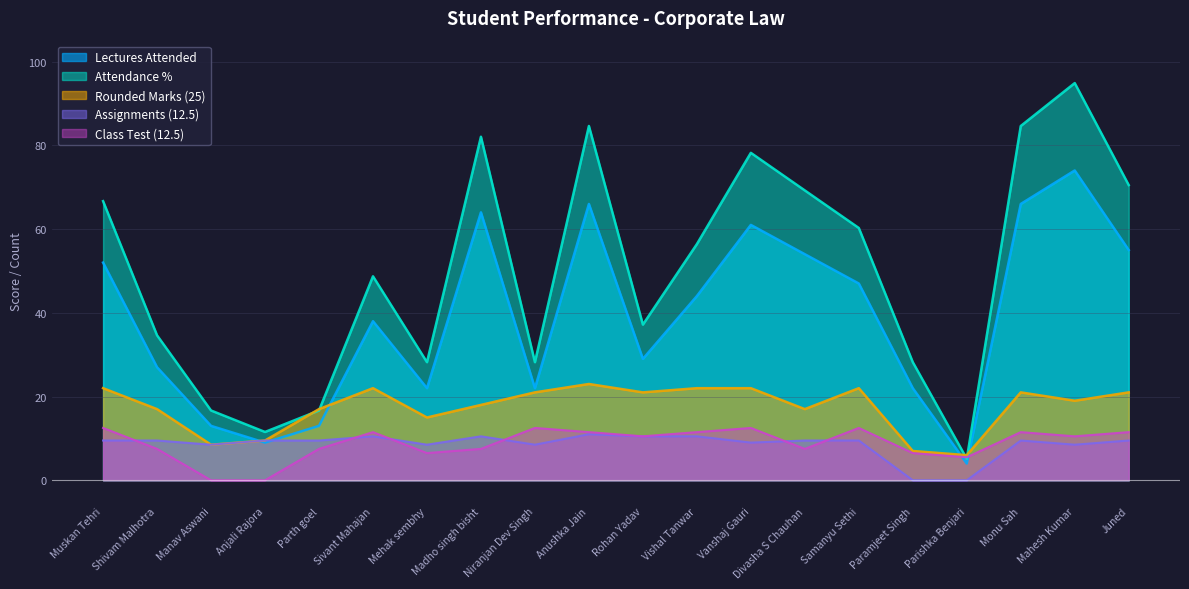

What is the spread (max minus min) of values at Manav Aswani?

16.7